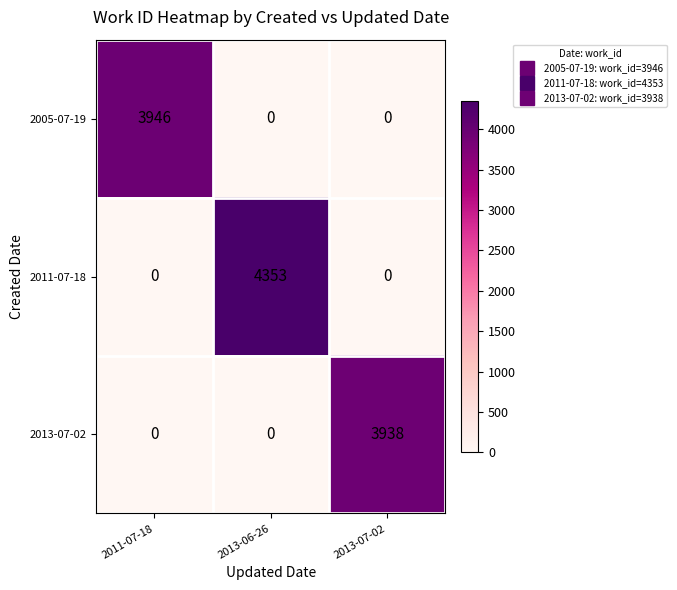

Reading left to right, what are all the values shown in this chart?

2005-07-19: 3946	0	0
2011-07-18: 0	4353	0
2013-07-02: 0	0	3938